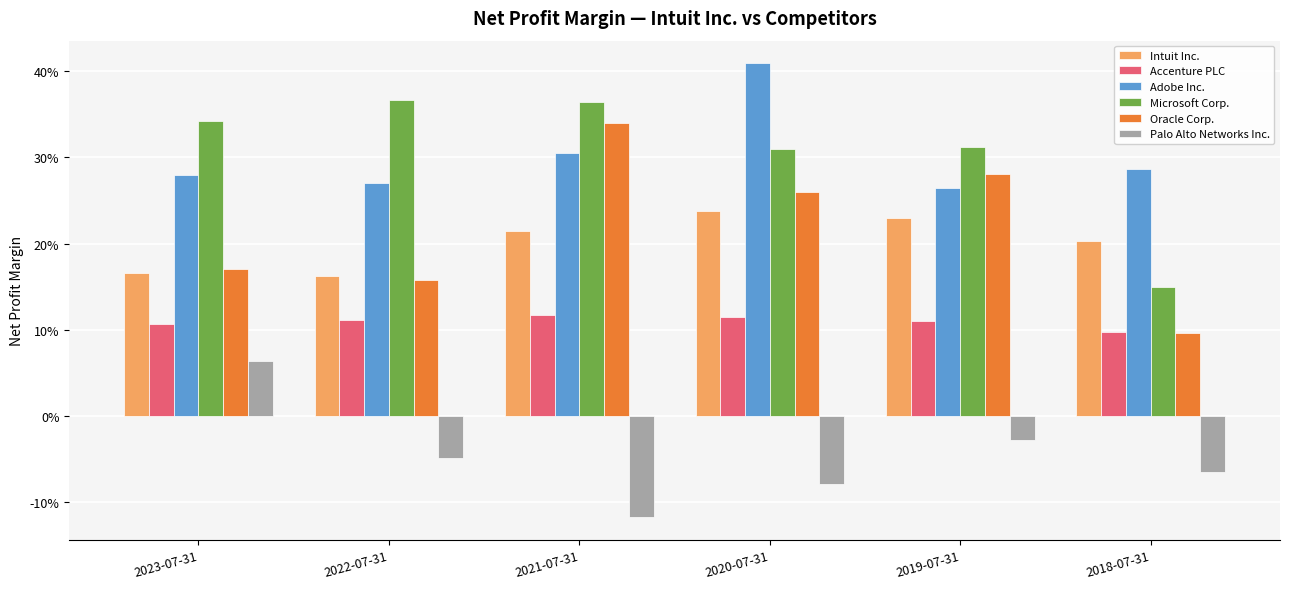

What is the highest value of the Oracle Corp. series?

0.3